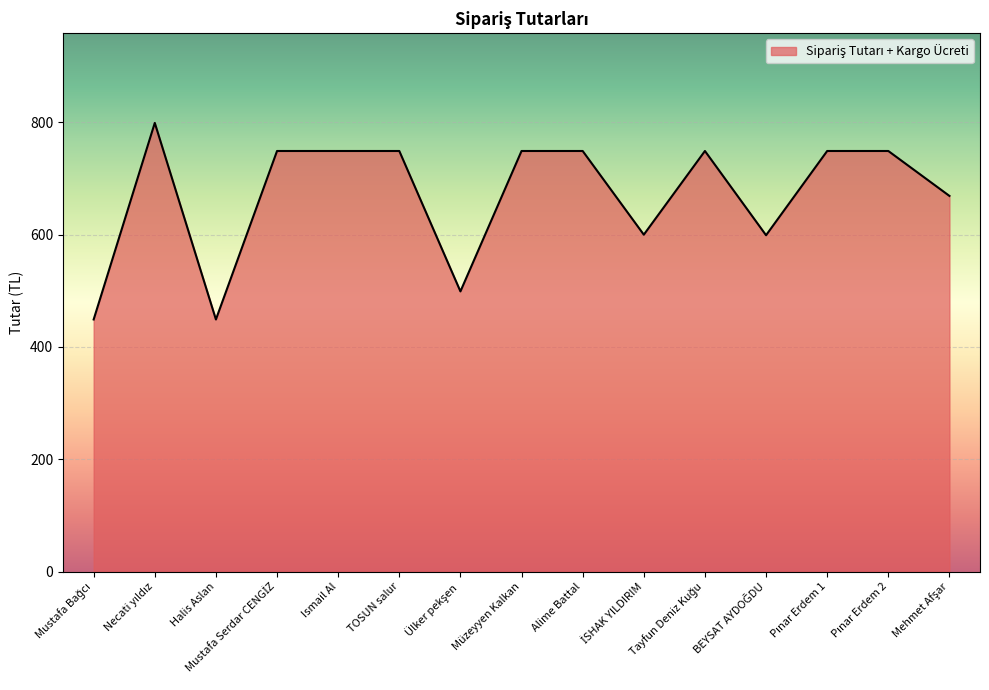

What is the ratio of the value at TOSUN salur to the value at Ismail Al?

1.0